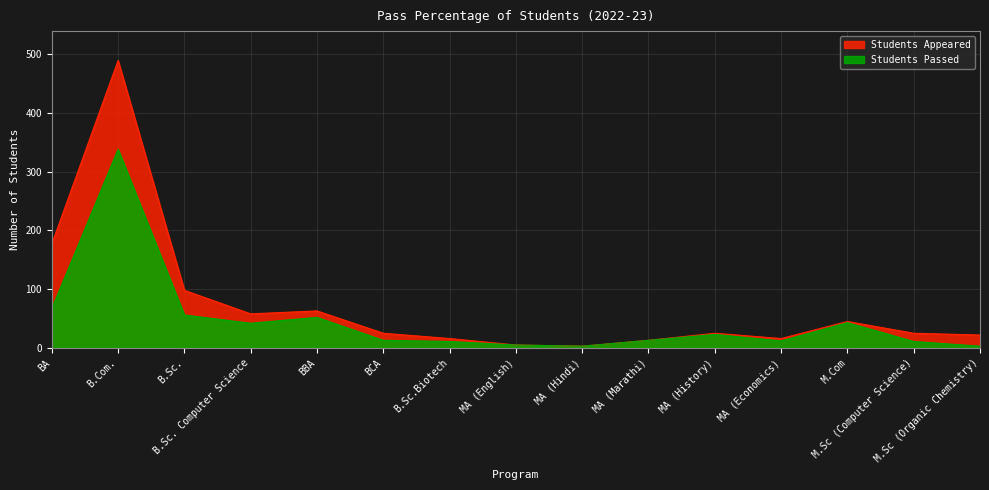

At MA (Marathi), list the series in order from largest to smallest.

Students Appeared, Students Passed